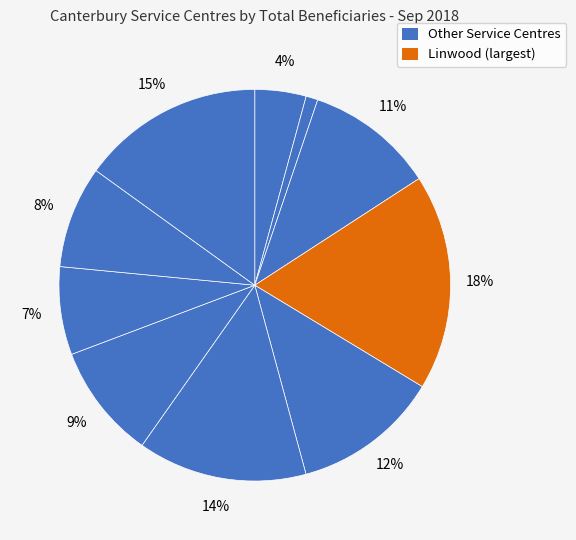

How many segments does this pie chart have?

10